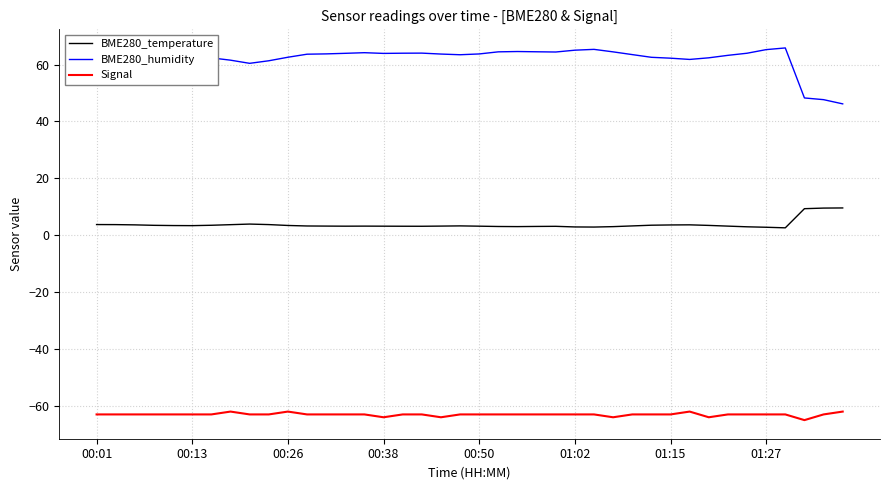

What is the sum of all BME280_humidity values?

2484.0